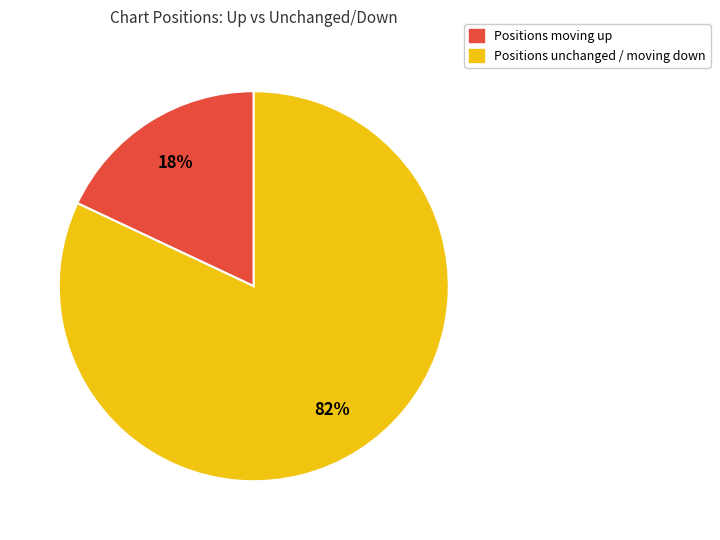

To the nearest percent, what is the difference between the largest and smallest slice percentages?

64%